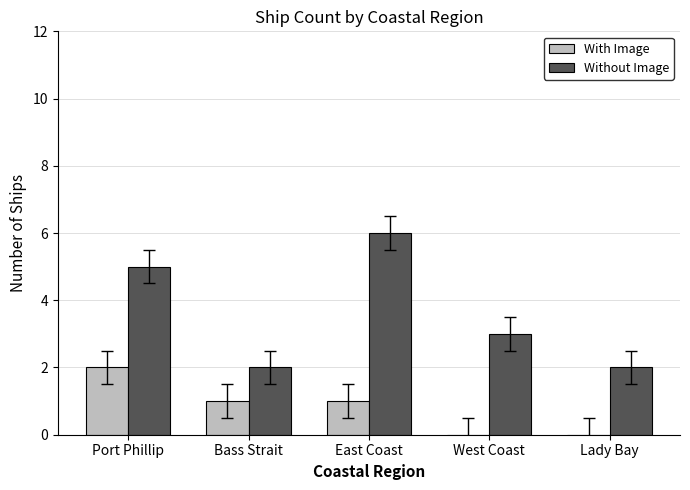

Which label corresponds to the largest value in the chart?

East Coast